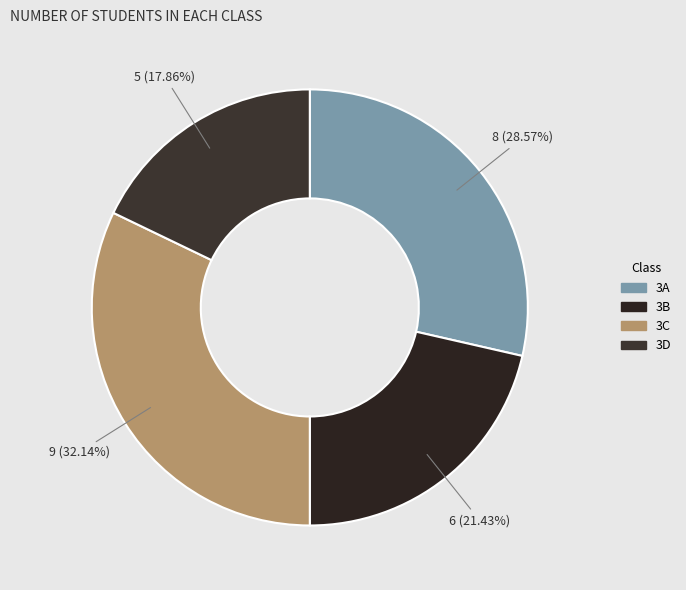

True or false: 3A accounts for 29% of the total.

True